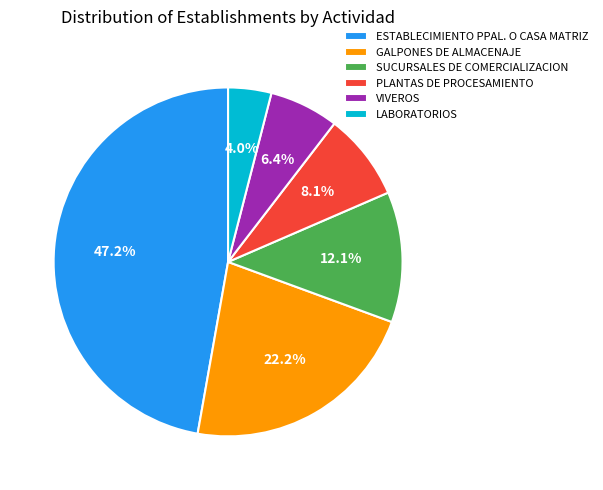

Between LABORATORIOS and SUCURSALES DE COMERCIALIZACION, which is larger?

SUCURSALES DE COMERCIALIZACION